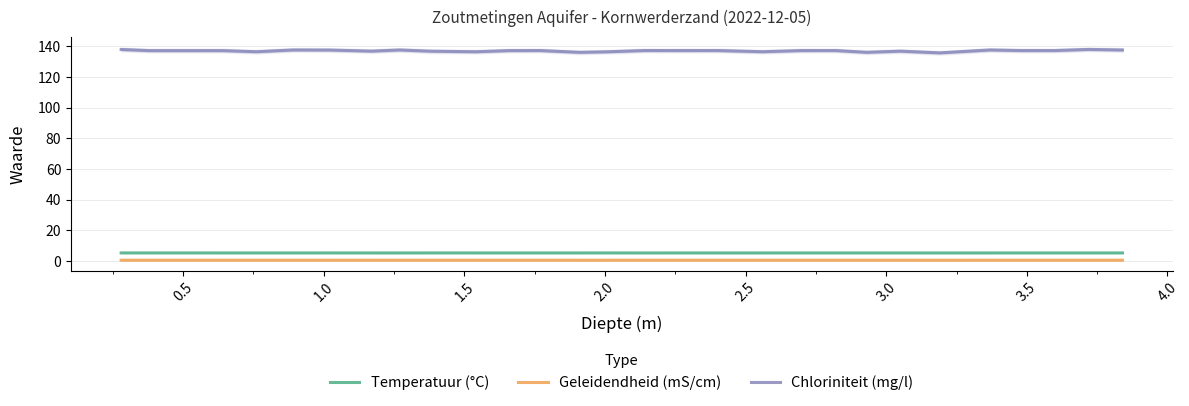

True or false: Temperatuur (°C) and Chloriniteit (mg/l) cross at least once.

False